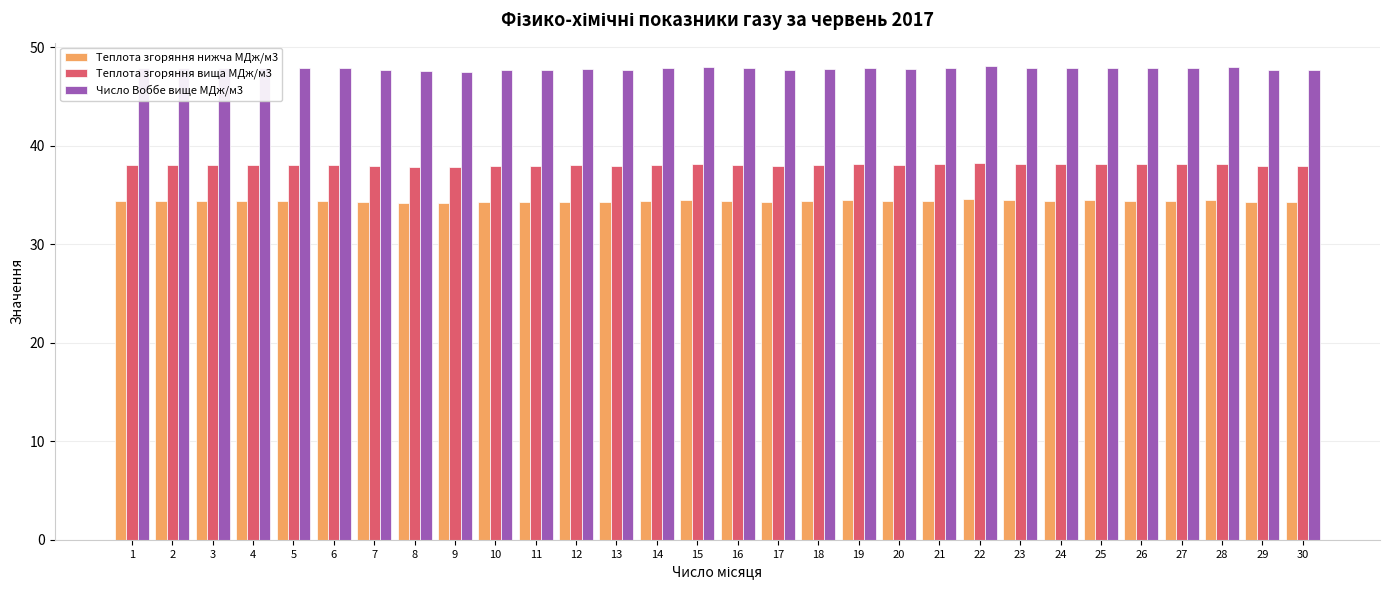

What is the difference between the maximum and minimum values in the Число Воббе вище МДж/м3 series?

0.5